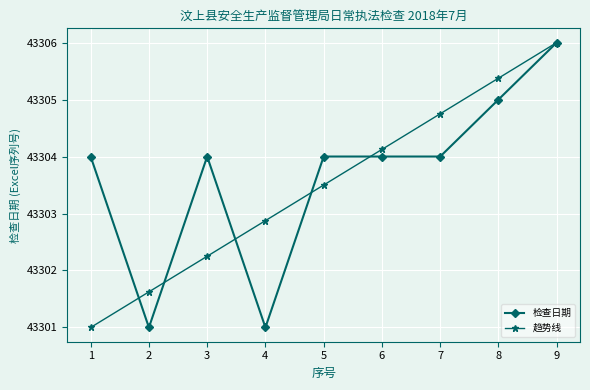

How many data points does each series have?

9